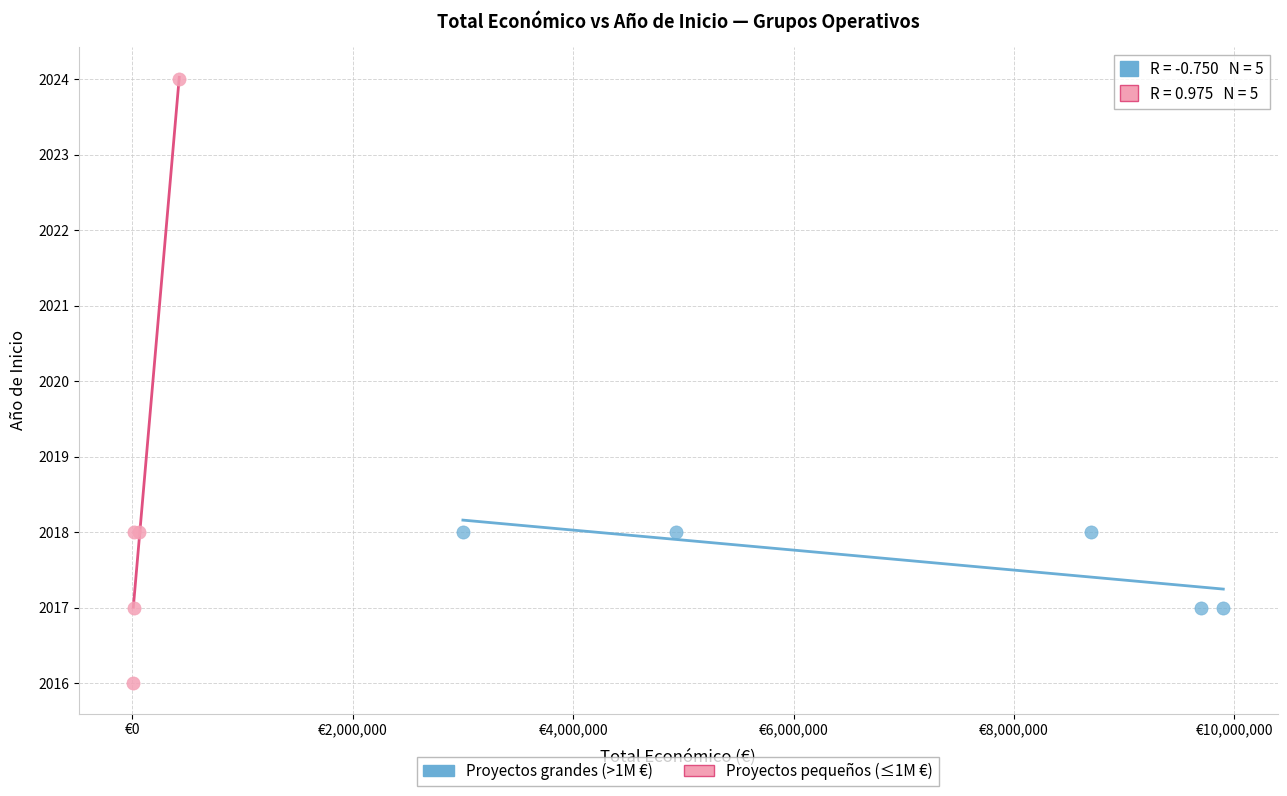

Which series has the widest spread of Y values?

Proyectos pequeños (≤1M €)